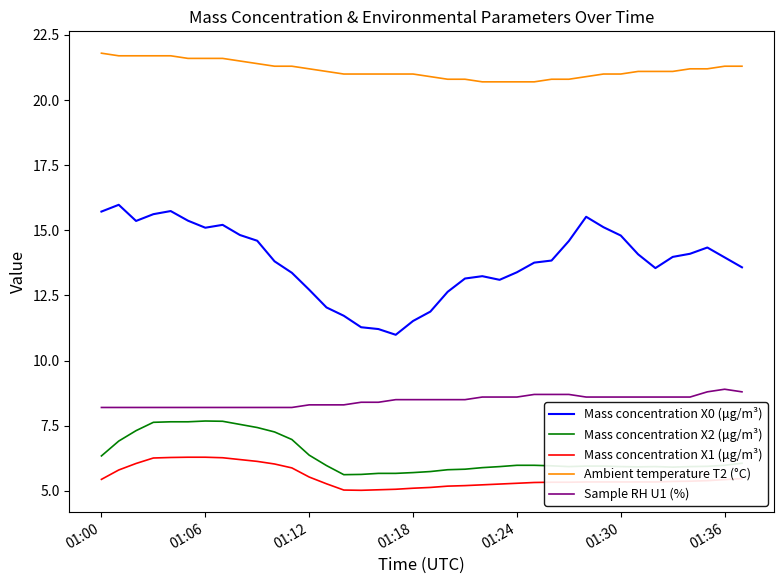

What is the minimum value shown in the chart?

5.0